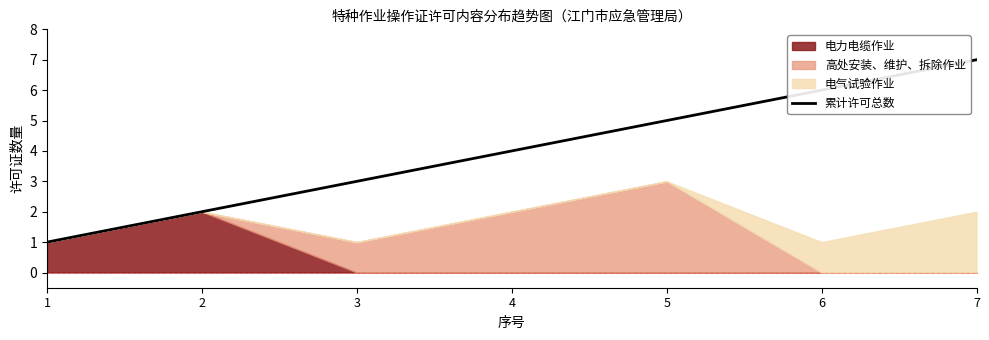

At which label does 累计许可总数 reach its peak?

7